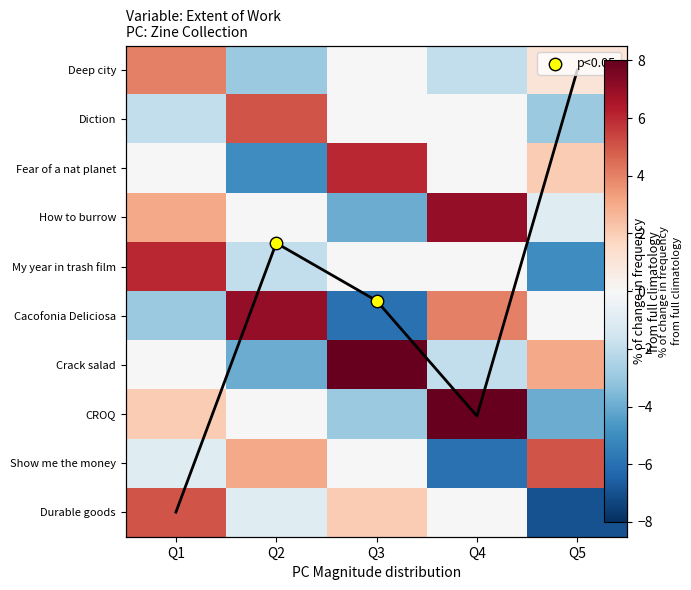

At Q2, list the series in order from smallest to largest.

Fear of a nat planet, Crack salad, Deep city, My year in trash film, Durable goods, How to burrow, CROQ, Show me the money, Average % of change in frequency
for all WRs, Diction, Cacofonia Deliciosa